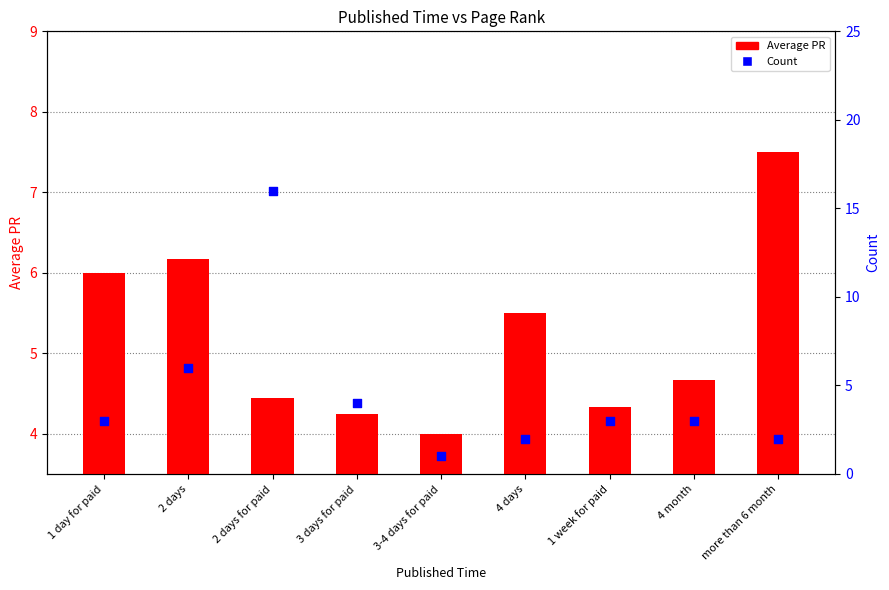

What are all the series names shown in the legend?

Average PR, Count